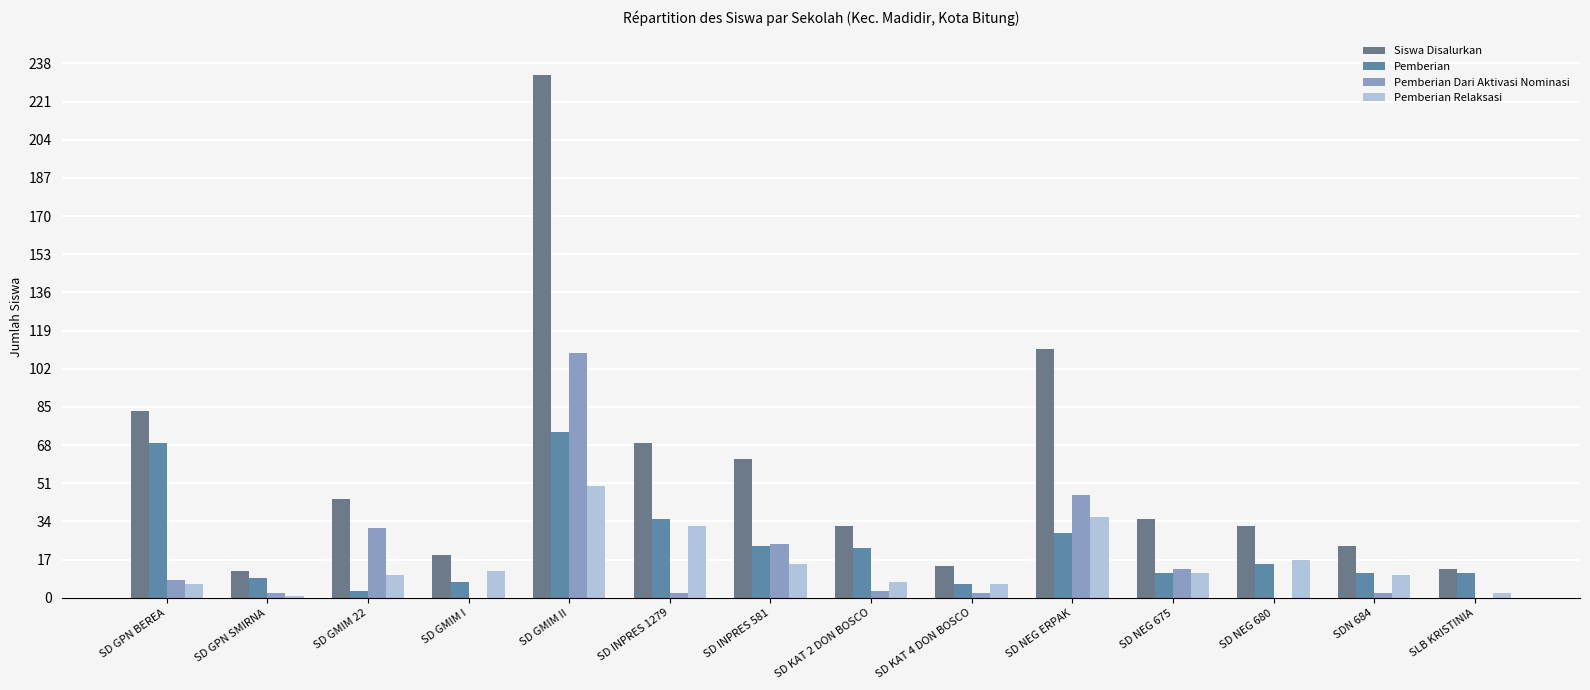

What is the sum of the Pemberian Dari Aktivasi Nominasi values at SD INPRES 1279 and SD NEG ERPAK?

48